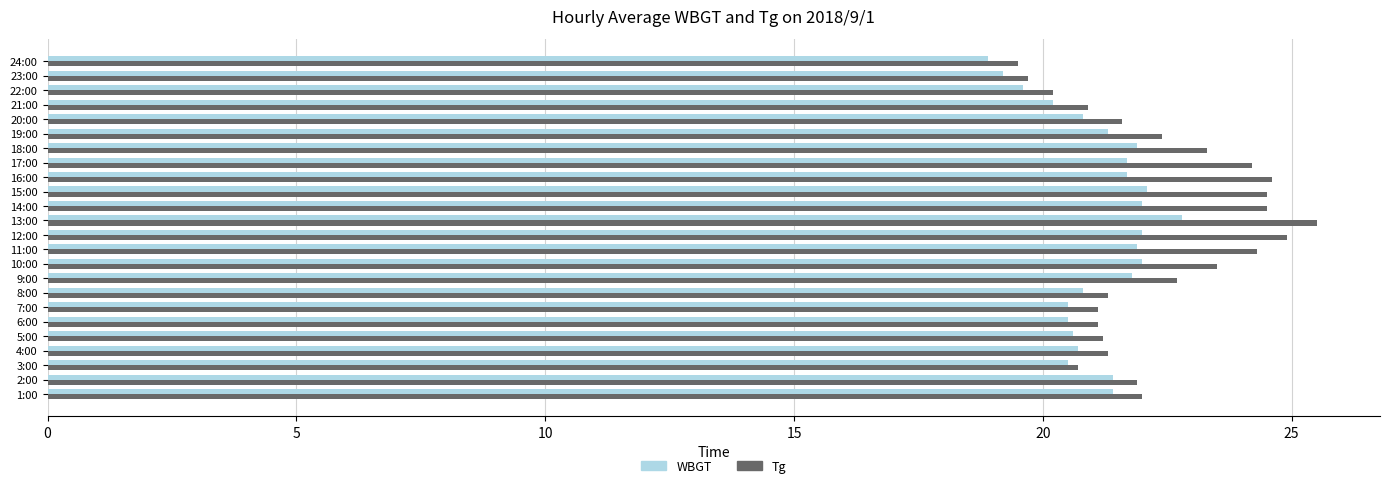

What is the greatest value displayed?

25.5